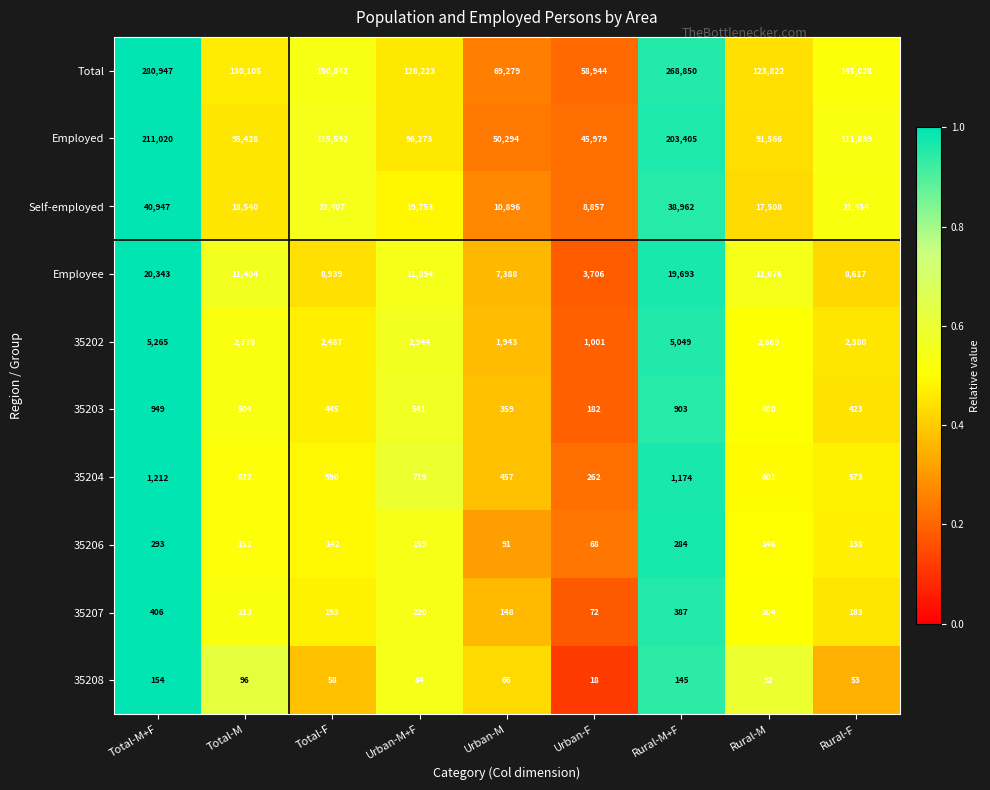

Which series has the largest total across all categories?

Total